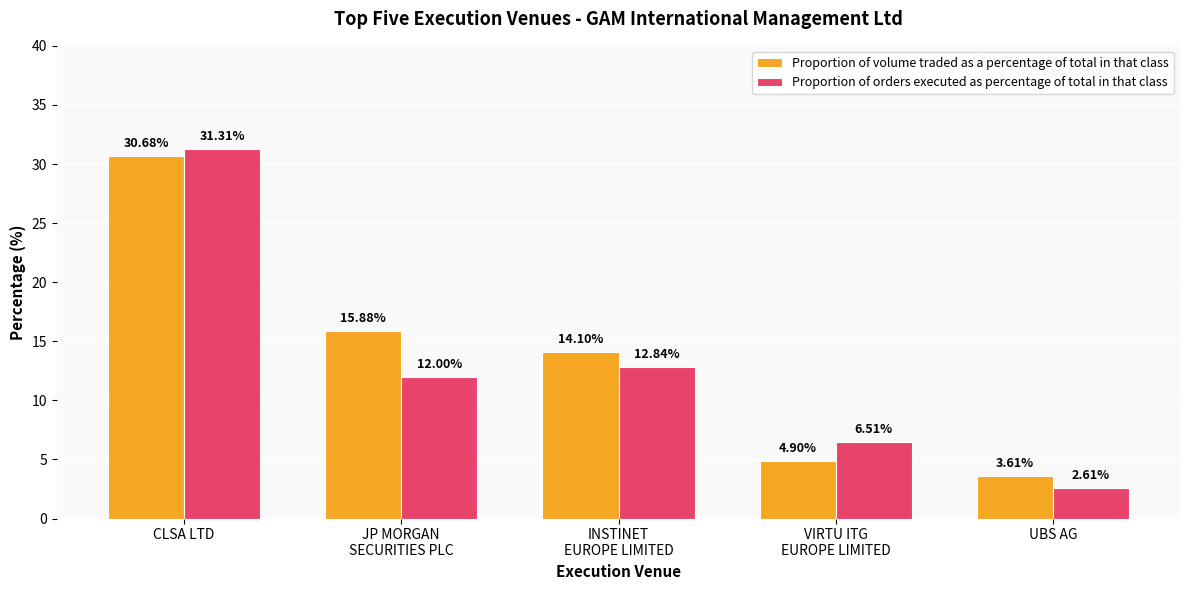

What is the difference between the second highest and minimum values in the Proportion of orders executed as percentage of total in that class series?

10.2